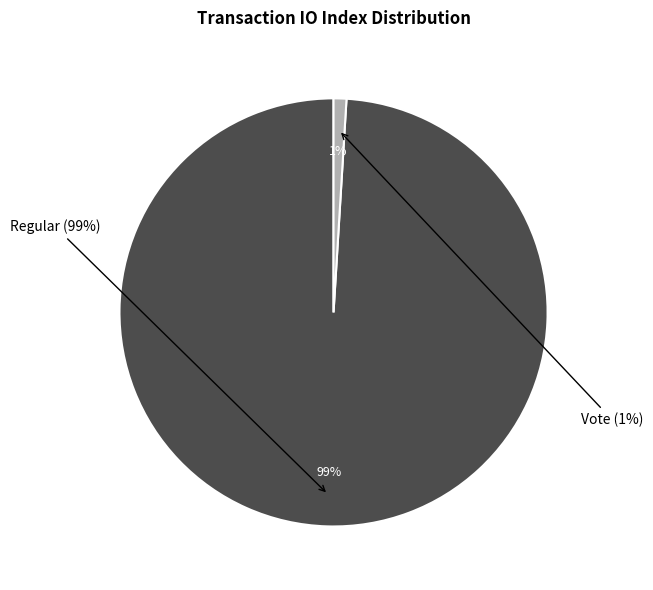

Does Regular account for over 50% of the chart?

Yes